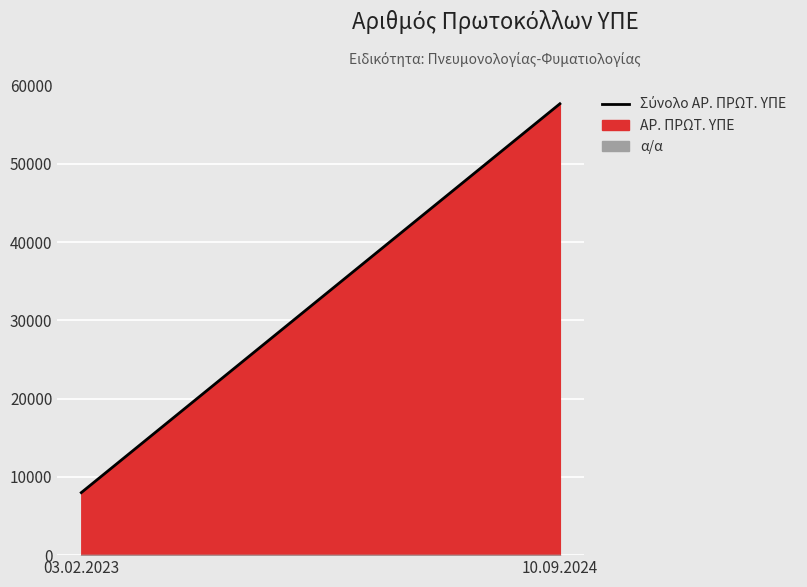

Reading left to right, what are all the values shown in this chart?

α/α: 03.02.2023=1	10.09.2024=2
ΑΡ. ΠΡΩΤ. ΥΠΕ: 03.02.2023=7988	10.09.2024=57663